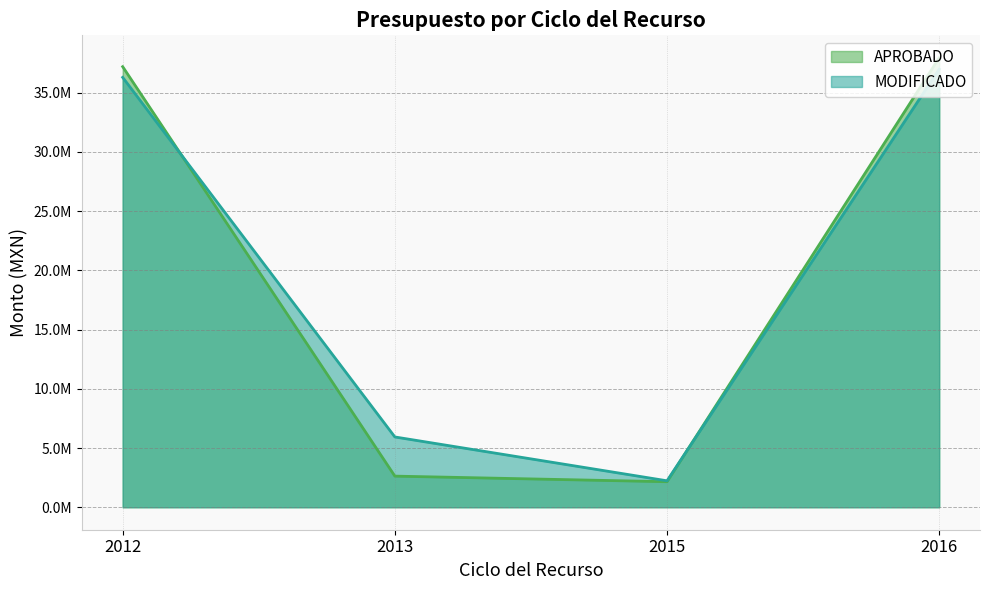

What are all the series names shown in the legend?

APROBADO, MODIFICADO